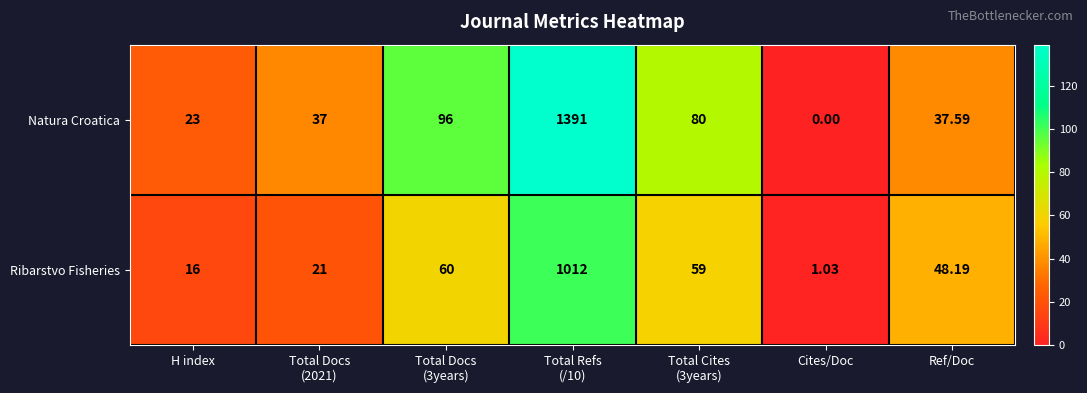

What is the difference between the highest and lowest values at Total Refs
(/10)?

379.0